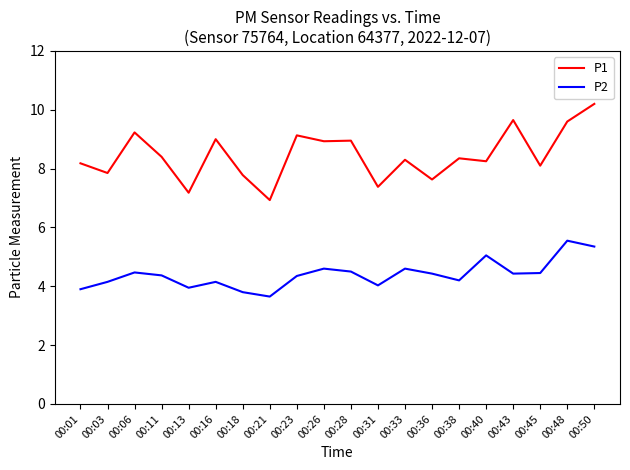

Rank the series at 00:06 from lowest to highest value.

P2, P1